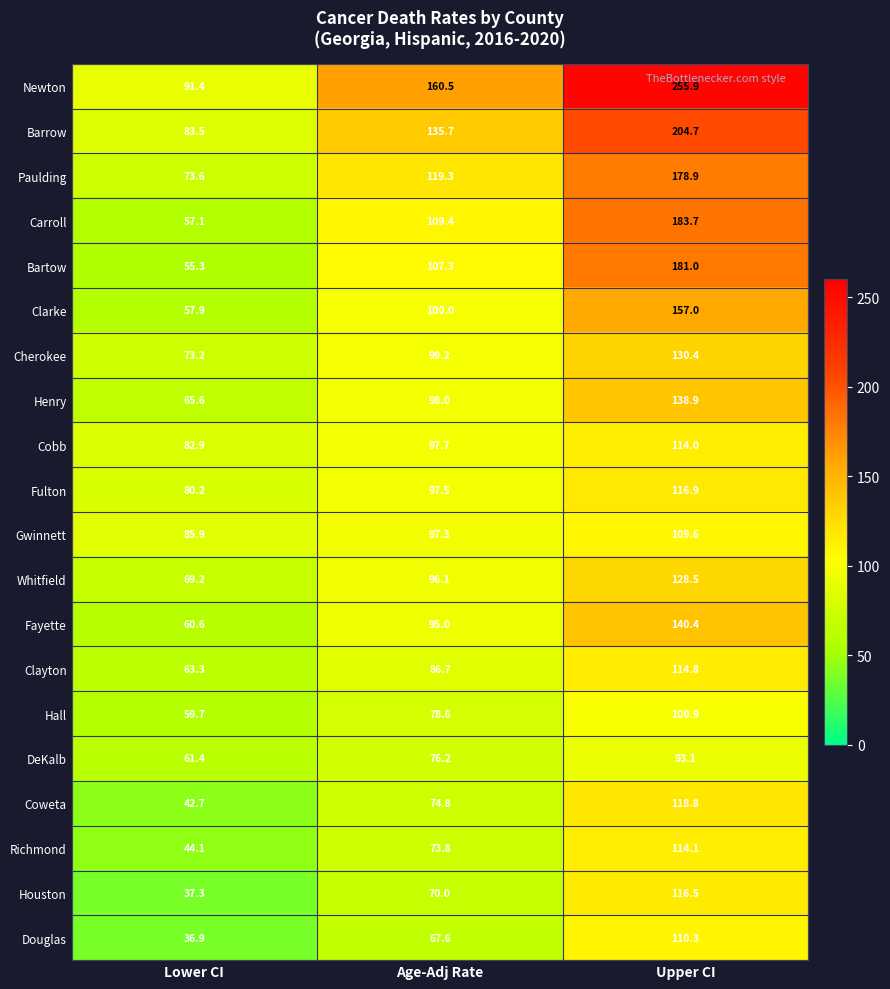

At which label is Cherokee closest to 101?

Age-Adj Rate